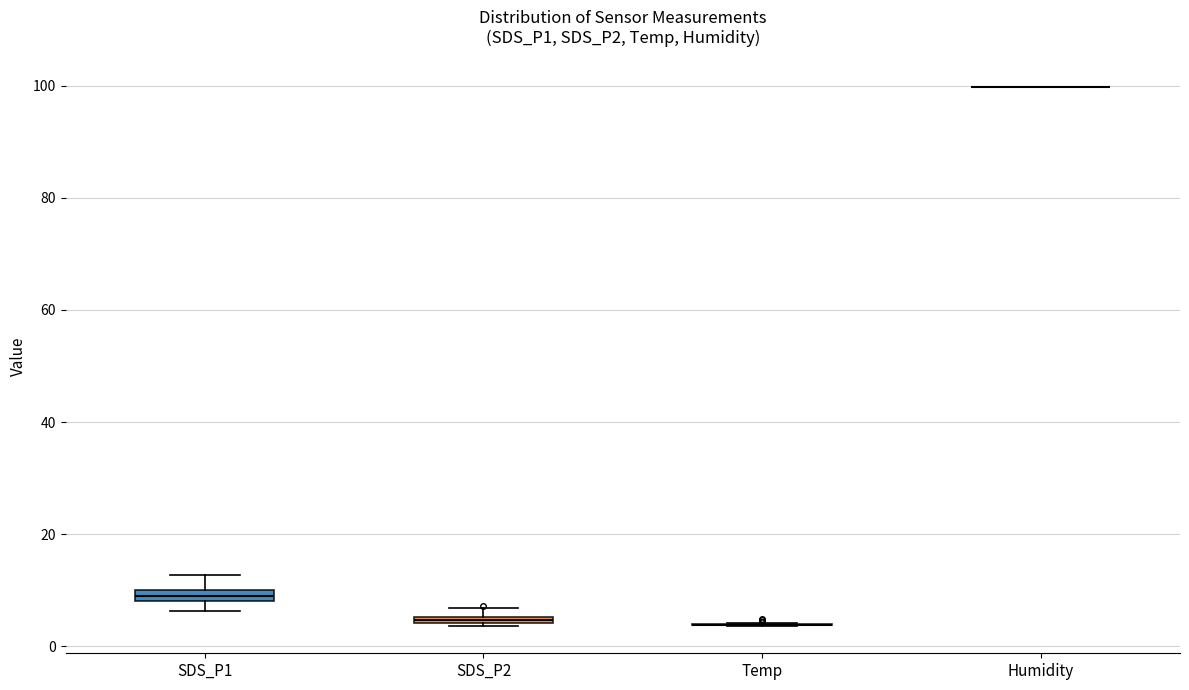

Where is the lower edge of the box for SDS_P2 on the y-axis? The values are not printed on the chart, so give them approximately, as read against the axis.

4